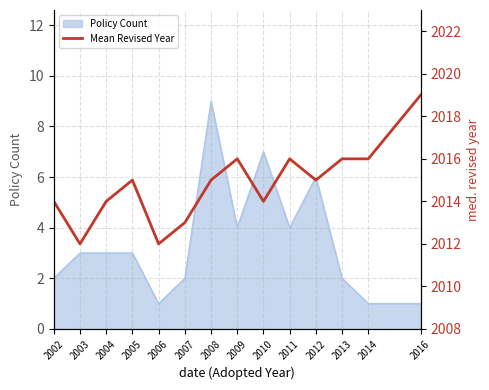

What is the smallest value displayed?

2012